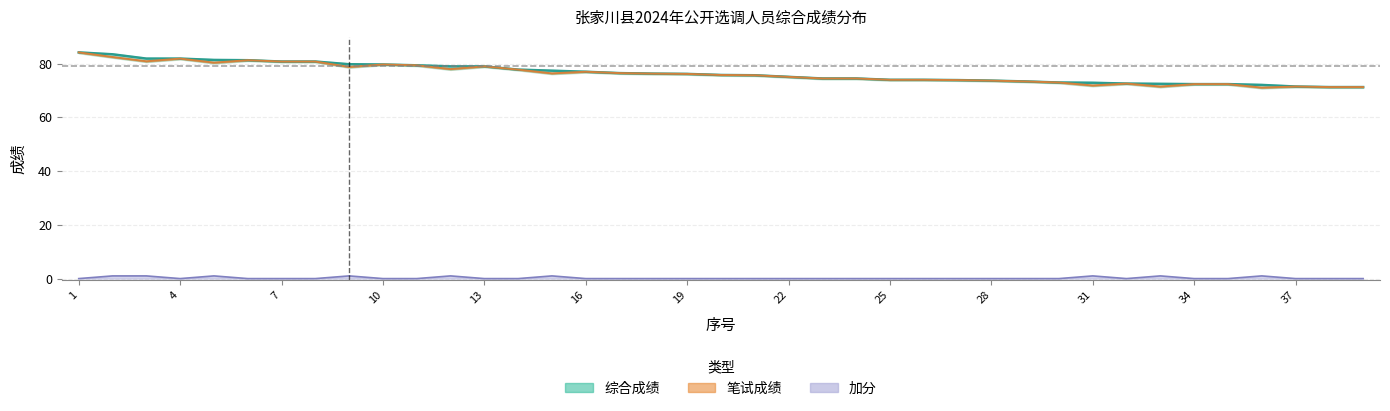

How many lines are shown in the chart?

3